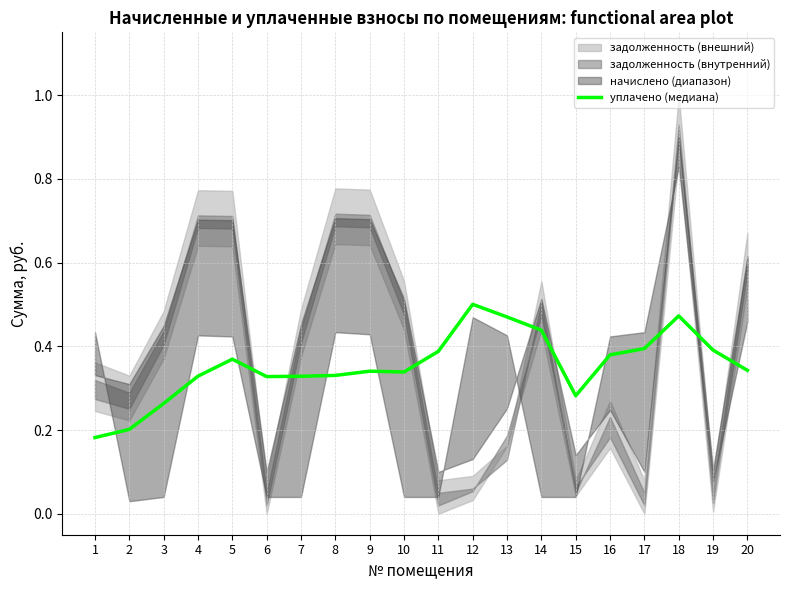

The value of уплачено (медиана) at 8 is 0.5. True or false?

False